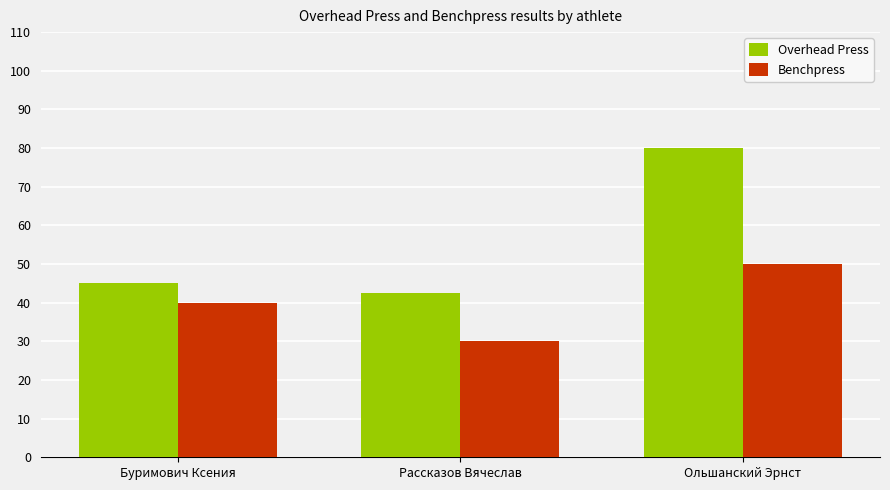

What is the value of the Benchpress bar at the 1st from the left?

40.0